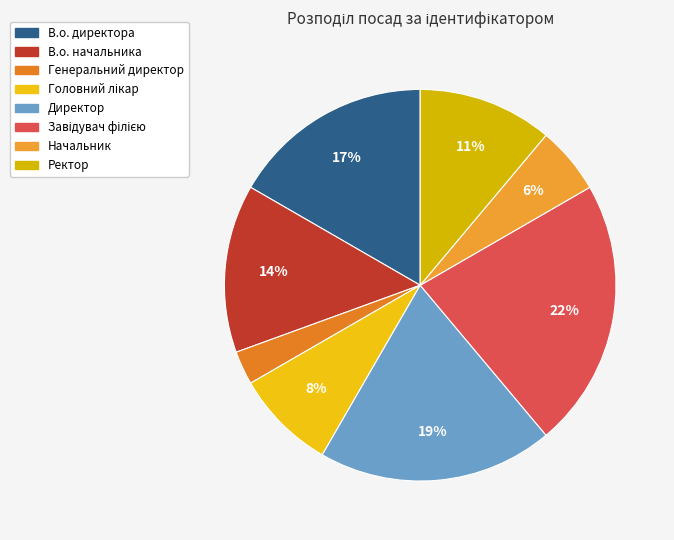

How many segments does this pie chart have?

8